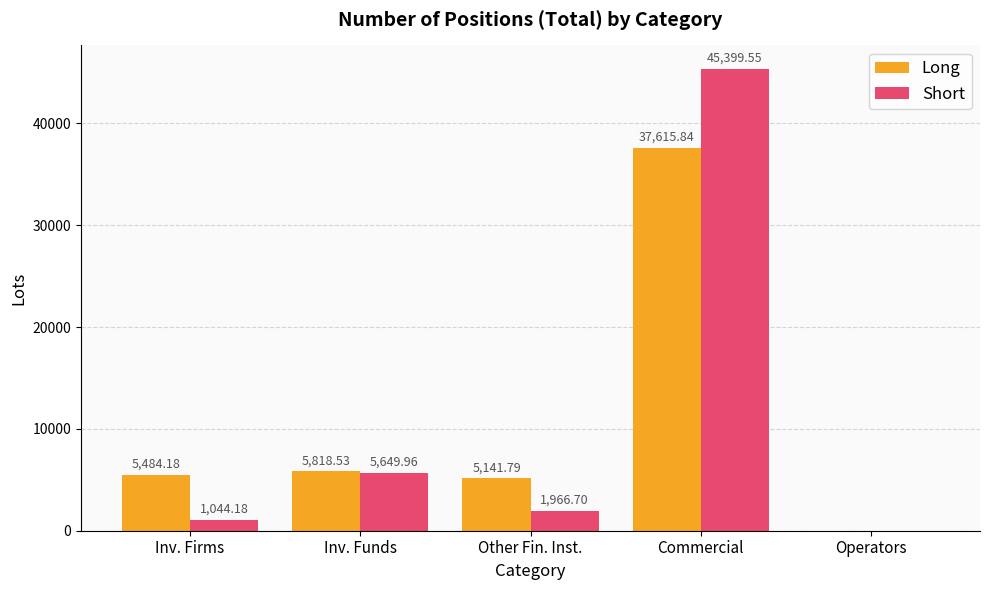

Where does the Short series first go above 1966?

Inv. Funds